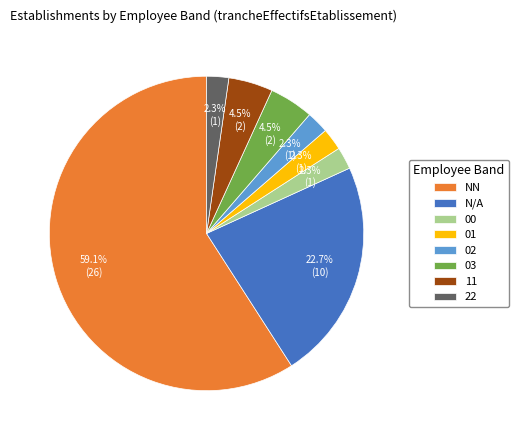

To the nearest percent, what portion does 01 represent?

2%